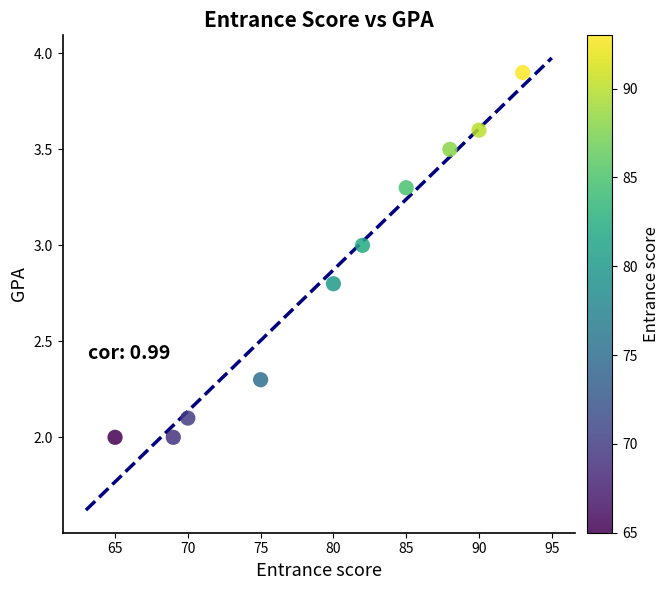

What is the range of X values (max minus min)?

28.0